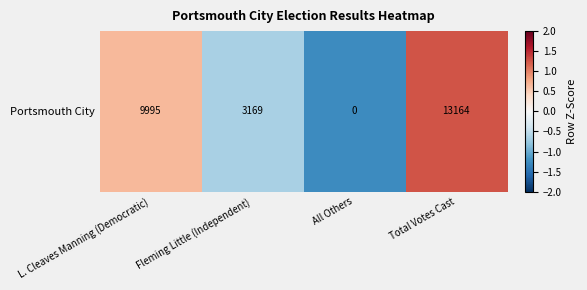

At which category does the chart reach its minimum across all series?

All Others